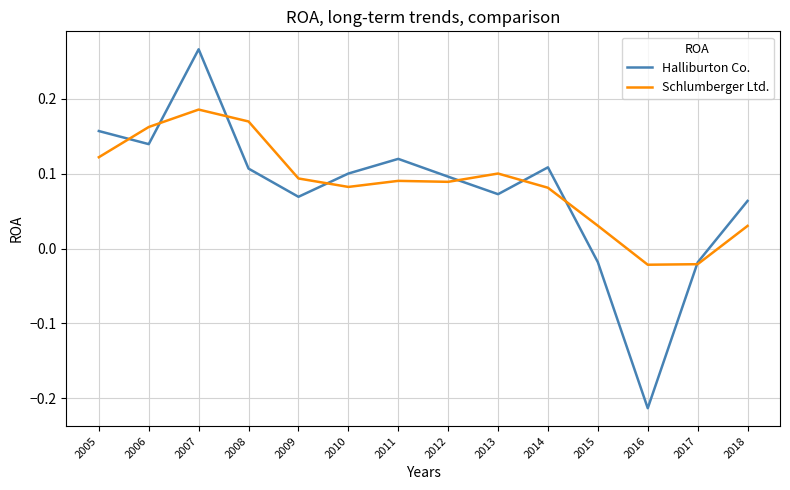

True or false: Schlumberger Ltd. has a value of 0.0 at 2014.

False